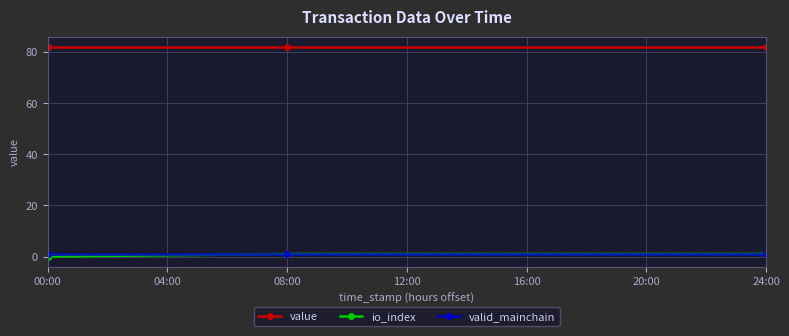

True or false: io_index and value cross at least once.

False